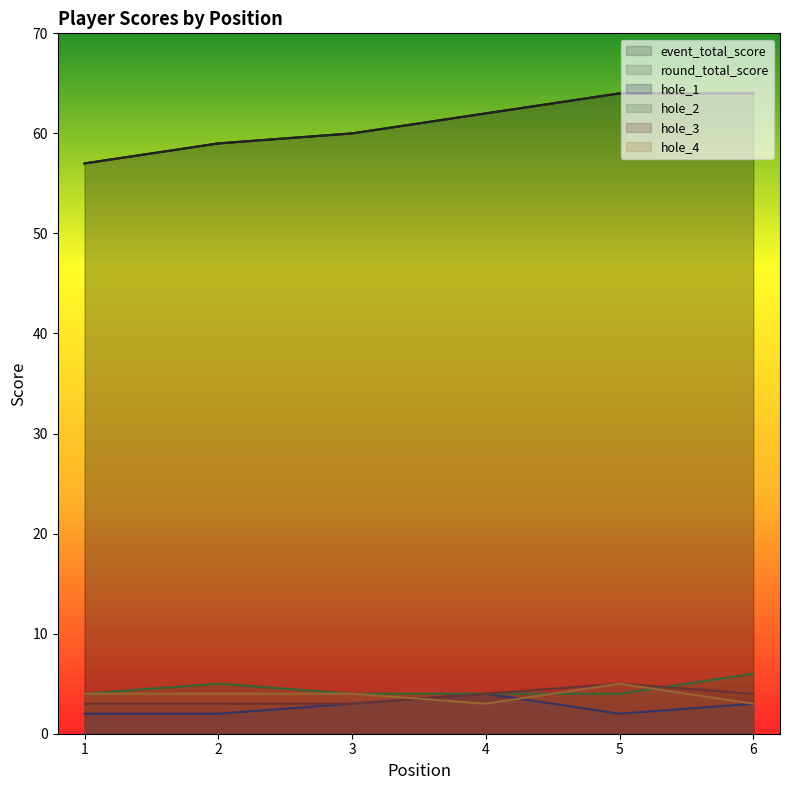

Reading left to right, what are all the values shown in this chart?

event_total_score: 1=57	2=59	3=60	4=62	5=64	6=64
round_total_score: 1=57	2=59	3=60	4=62	5=64	6=64
hole_1: 1=2	2=2	3=3	4=4	5=2	6=3
hole_2: 1=4	2=5	3=4	4=4	5=4	6=6
hole_3: 1=3	2=3	3=3	4=4	5=5	6=4
hole_4: 1=4	2=4	3=4	4=3	5=5	6=3